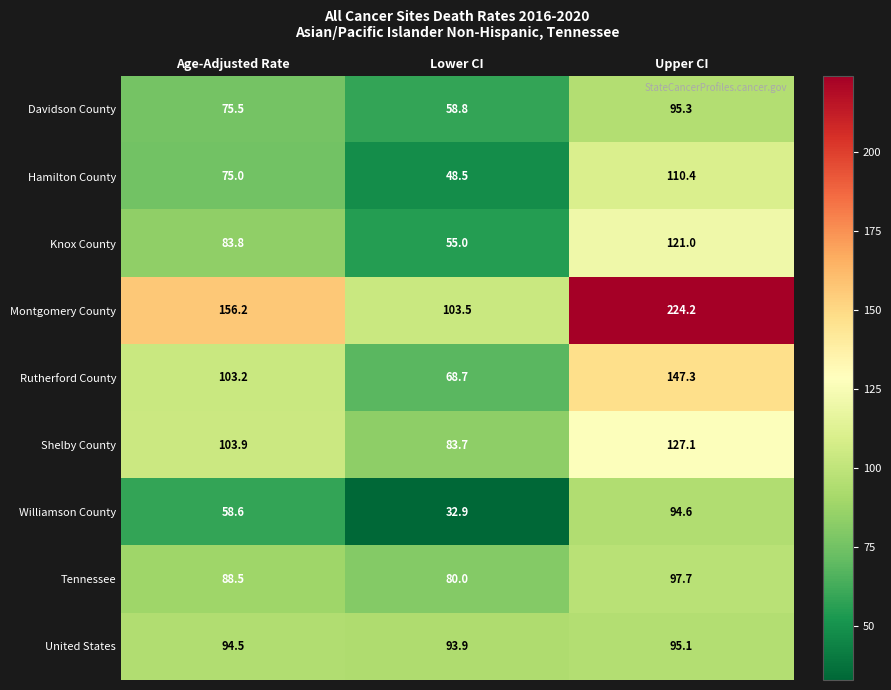

What is the minimum value for Tennessee?

80.0